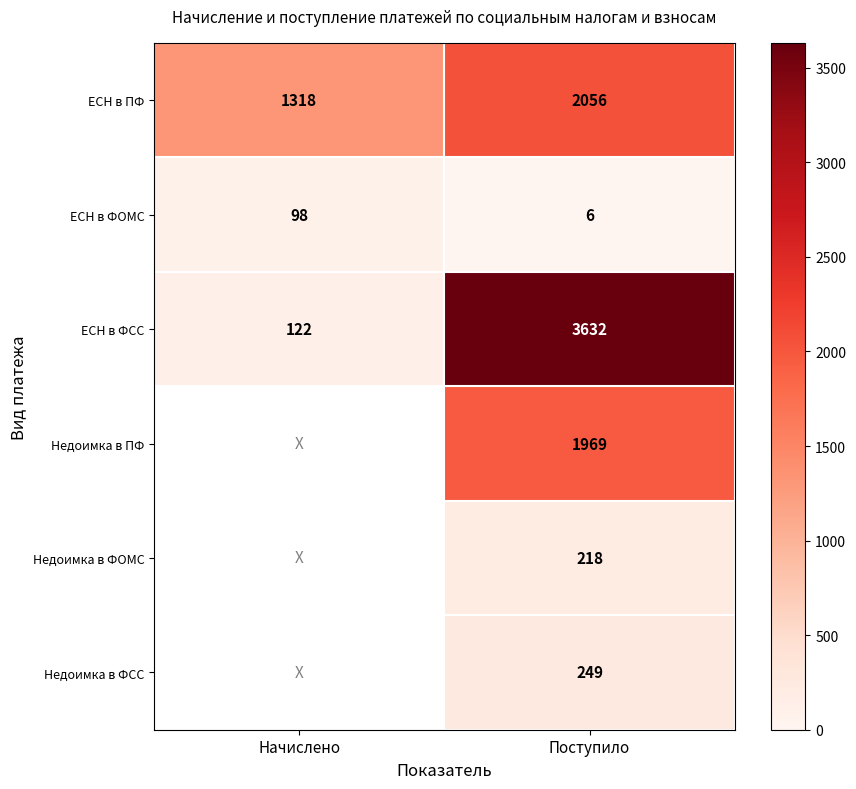

Is it true that ЕСН в ПФ equals 838 at Поступило?

False